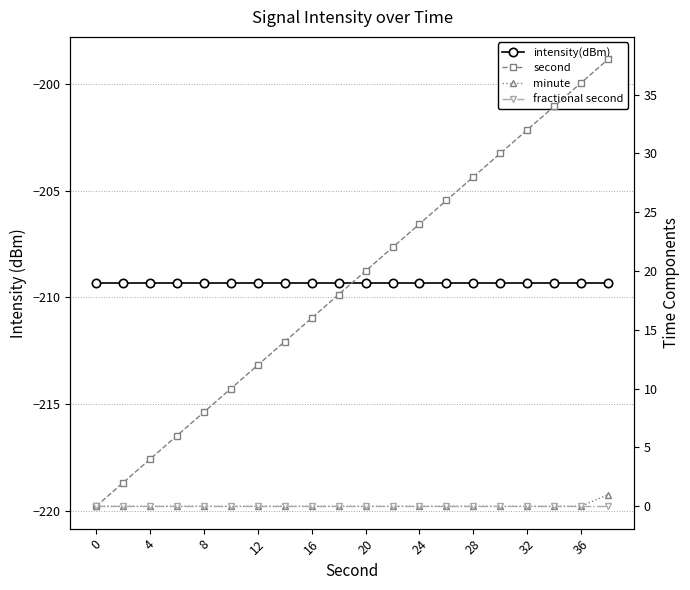

True or false: second has more than 1 interior local peaks.

False